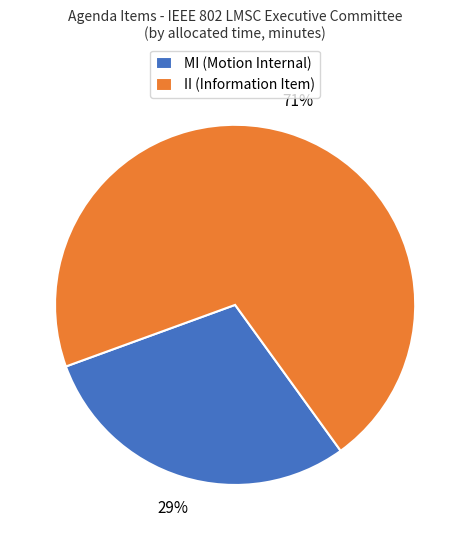

To the nearest percent, what is the combined percentage of II (Information Item) and MI (Motion Internal)?

100%